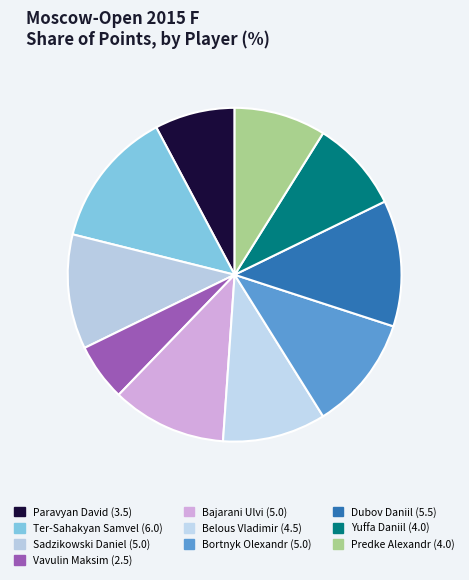

Approximately how many times larger is the value at Predke Alexandr compared to Sadzikowski Daniel?

0.8